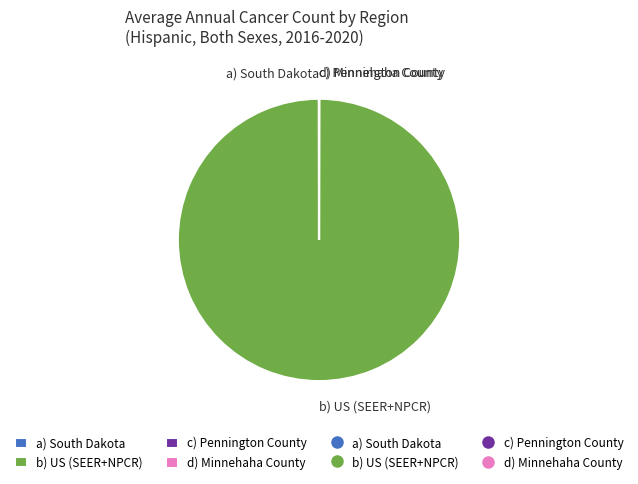

True or false: b) US (SEER+NPCR) accounts for 91% of the total.

False